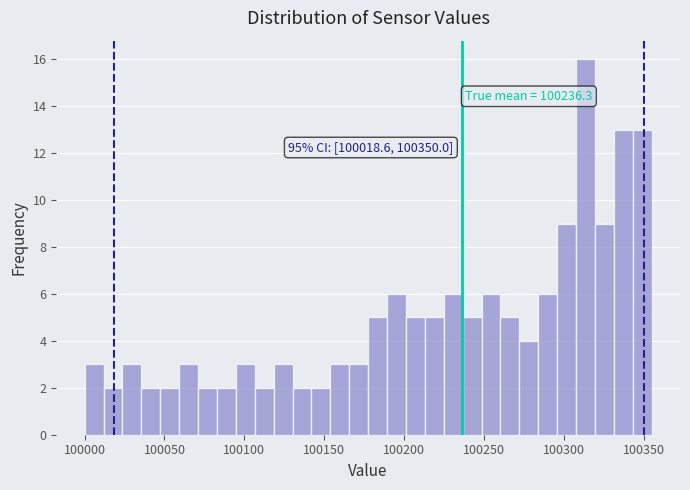

Around what value on the x-axis is the tallest bar? Give the approximate position of its centre, as read against the axis.

100315